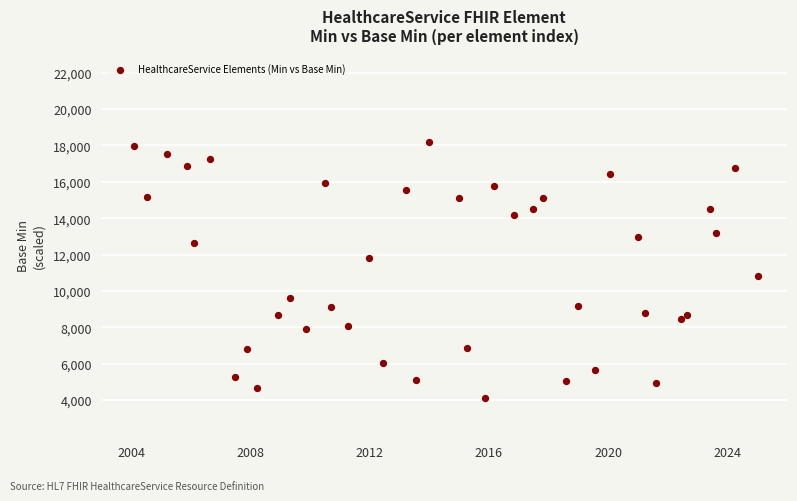

What Y value in the scatter plot is closest to 11145?

10799.9